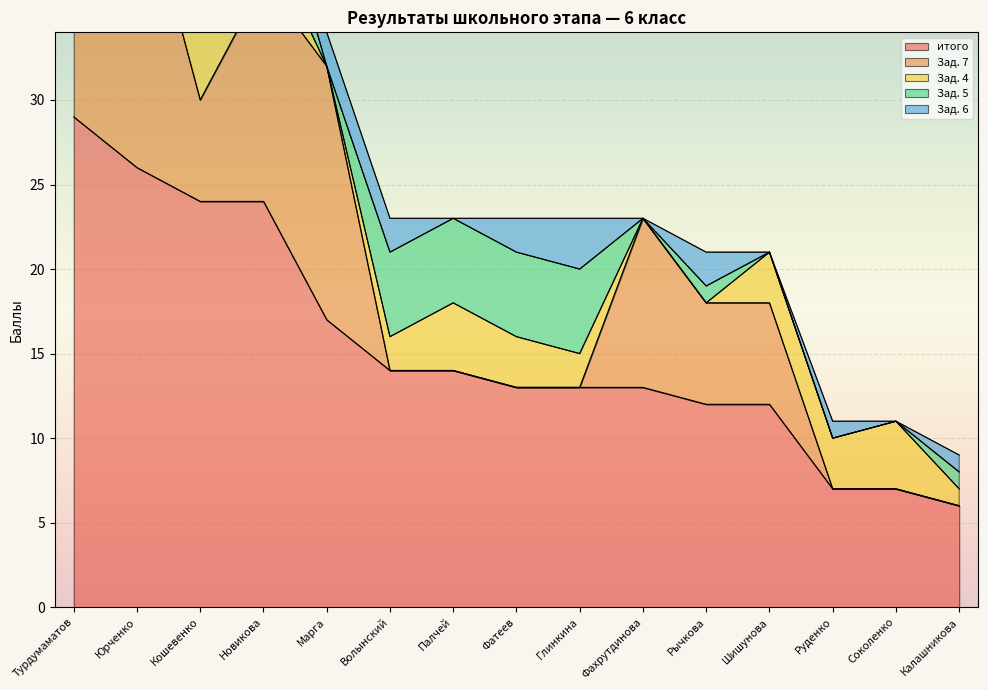

Reading left to right, list all the values displayed in this chart.

итого: 29	26	24	24	17	14	14	13	13	13	12	12	7	7	6
Зад. 7: 16	18	6	13	15	0	0	0	0	10	6	6	0	0	0
Зад. 4: 5	0	5	3	0	2	4	3	2	0	0	3	3	4	1
Зад. 5: 5	5	5	5	0	5	5	5	5	0	1	0	0	0	1
Зад. 6: 0	3	5	0	2	2	0	2	3	0	2	0	1	0	1